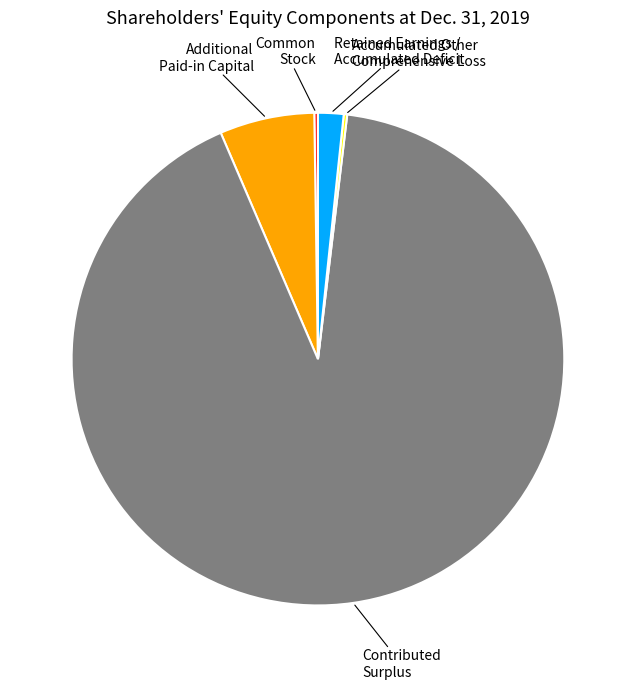

The Contributed Surplus slice represents 98% of the pie. True or false?

False